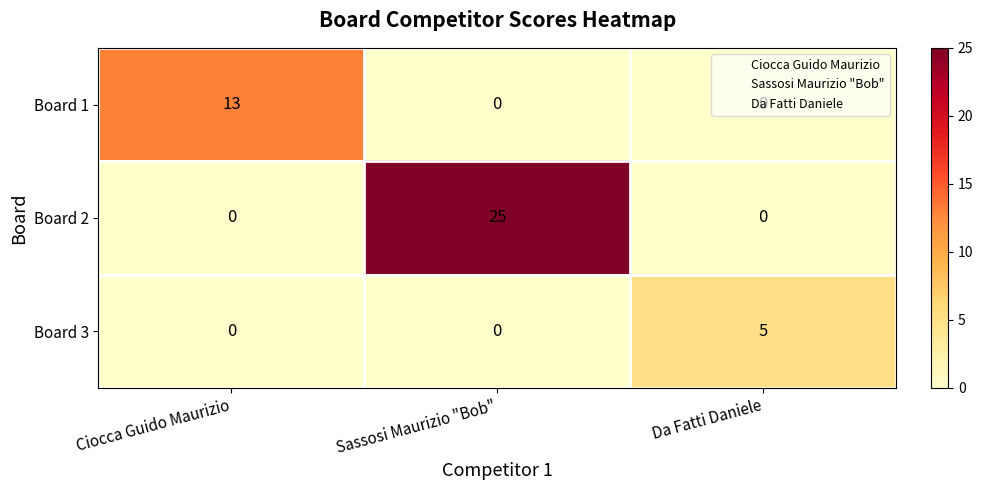

How many values in Board 1 are above zero?

1